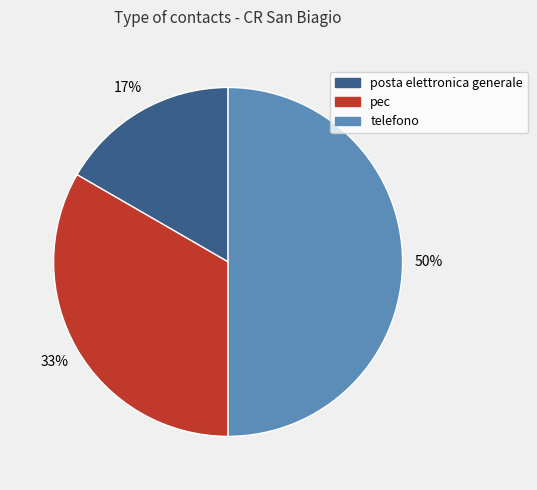

The telefono slice represents 50% of the pie. True or false?

True